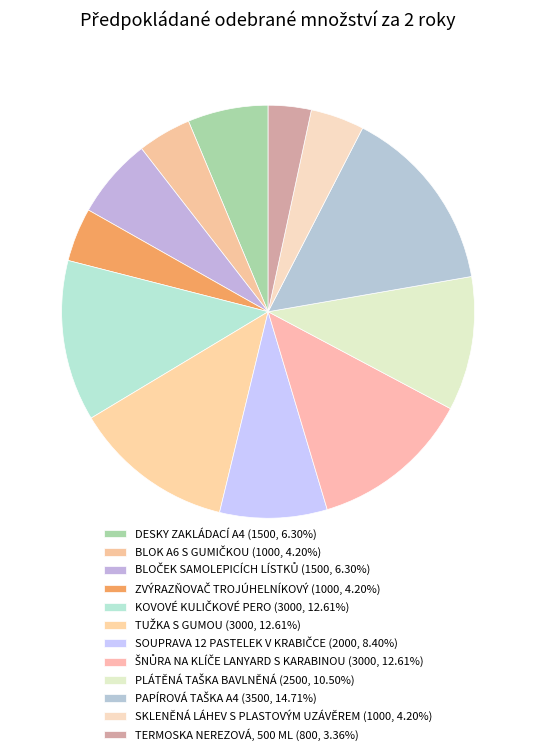

Which slice is the largest?

PAPÍROVÁ TAŠKA A4